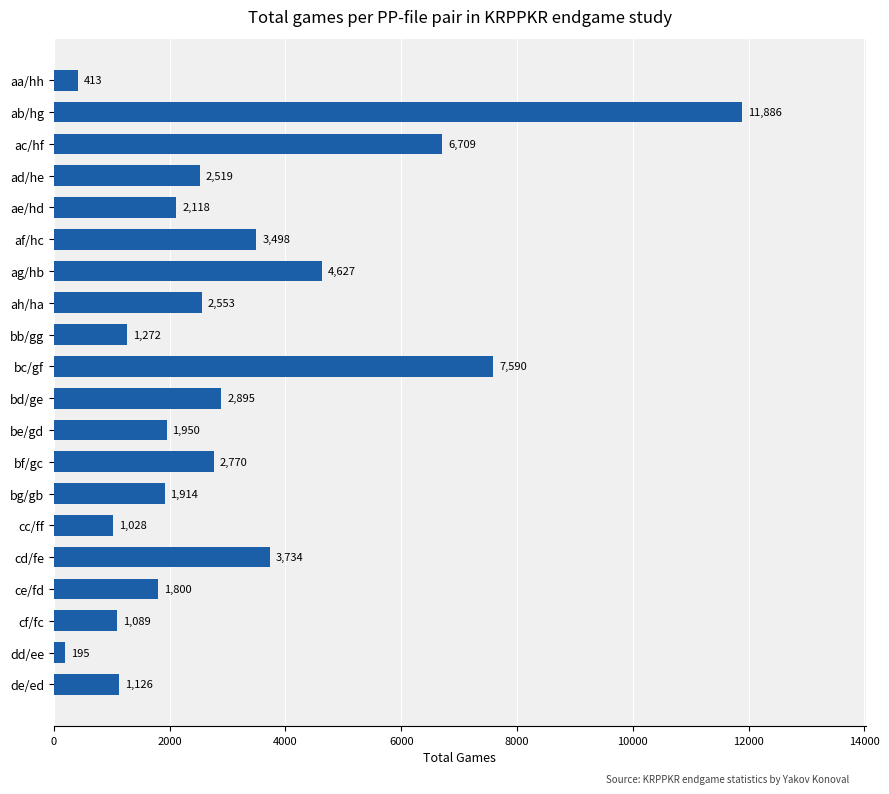

What is the greatest value displayed?

11886